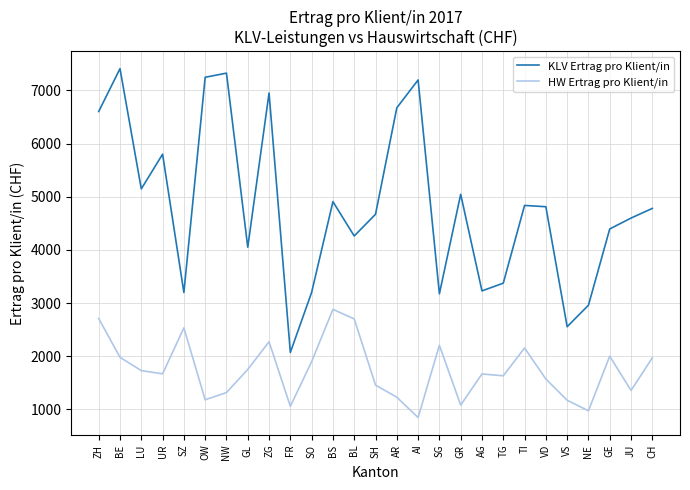

Which series has the largest range (max minus min)?

KLV Ertrag pro Klient/in